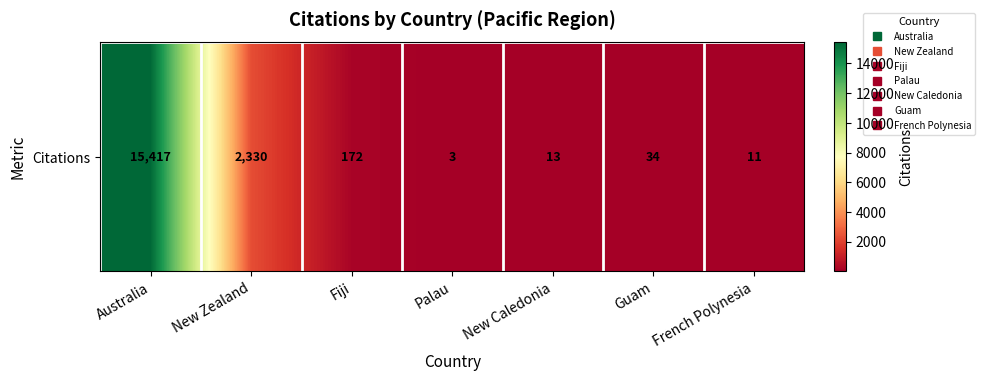

What is the difference between the maximum and second lowest values?

15406